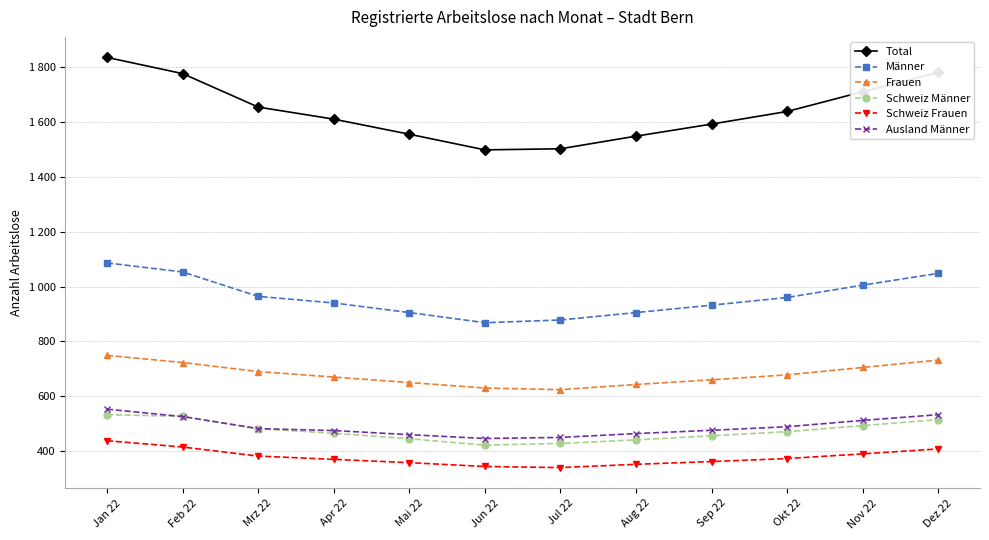

What are all the series names shown in the legend?

Total, Männer, Frauen, Schweiz Männer, Schweiz Frauen, Ausland Männer